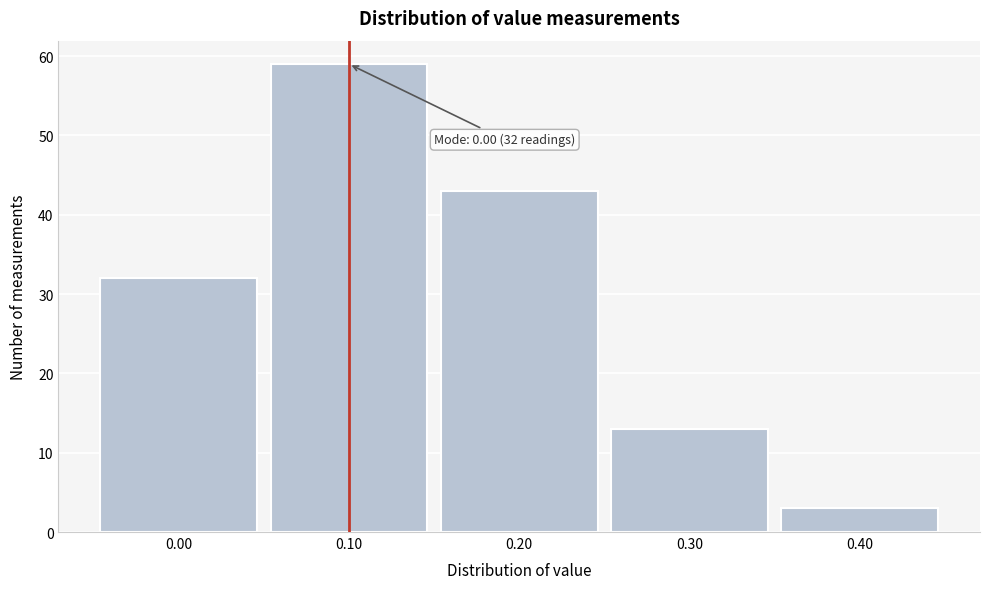

Reading right to left, list all the values displayed in this chart.

3	13	43	59	32